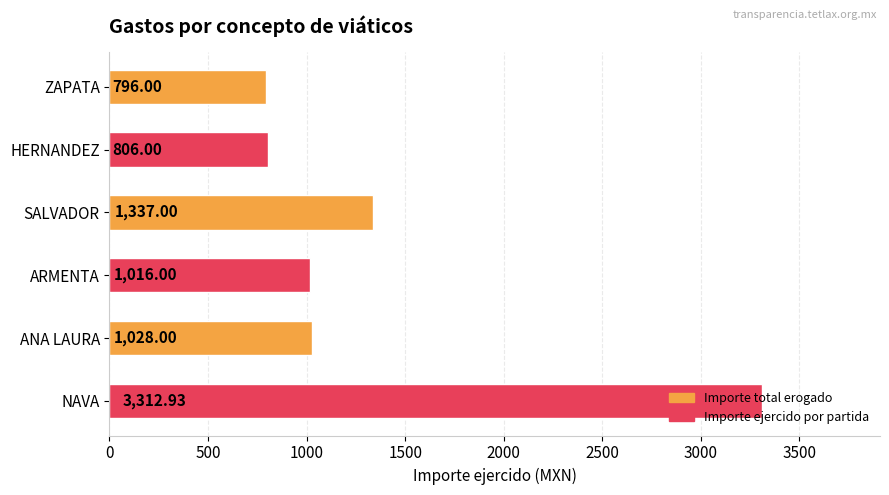

What is the sum of the values at ZAPATA and HERNANDEZ?

1602.0